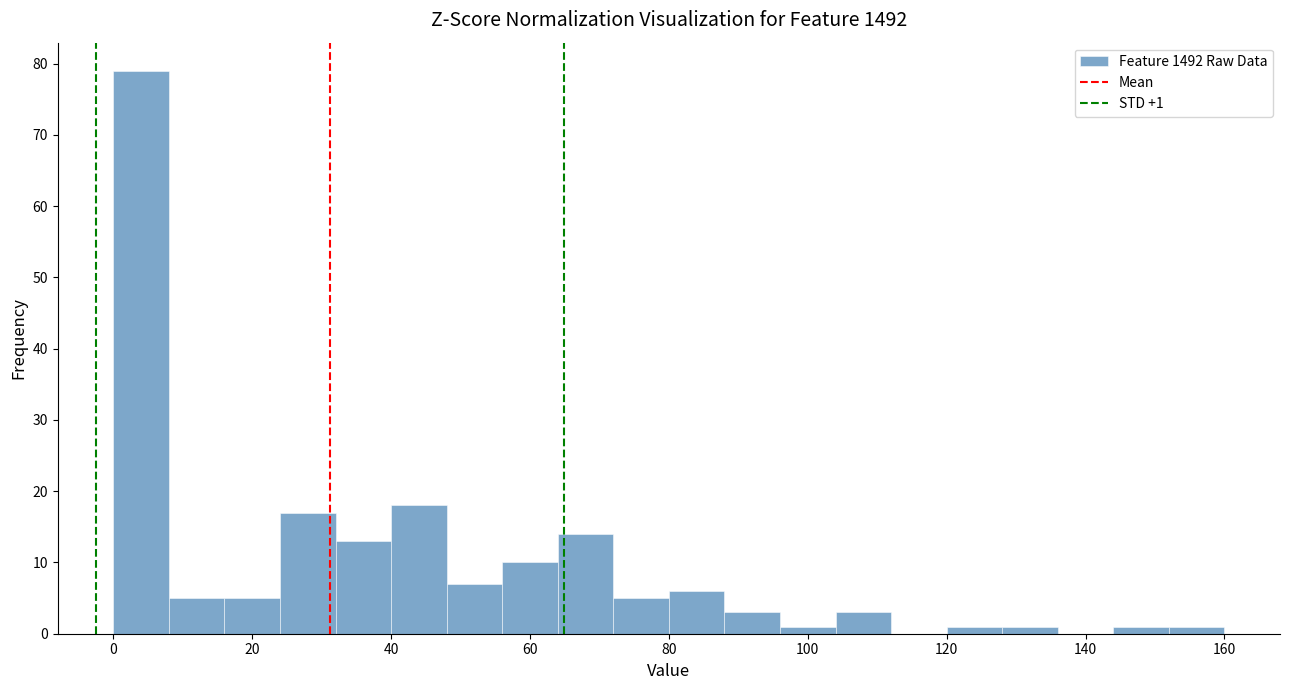

Which range on the x-axis has the tallest bar?

0 to 8